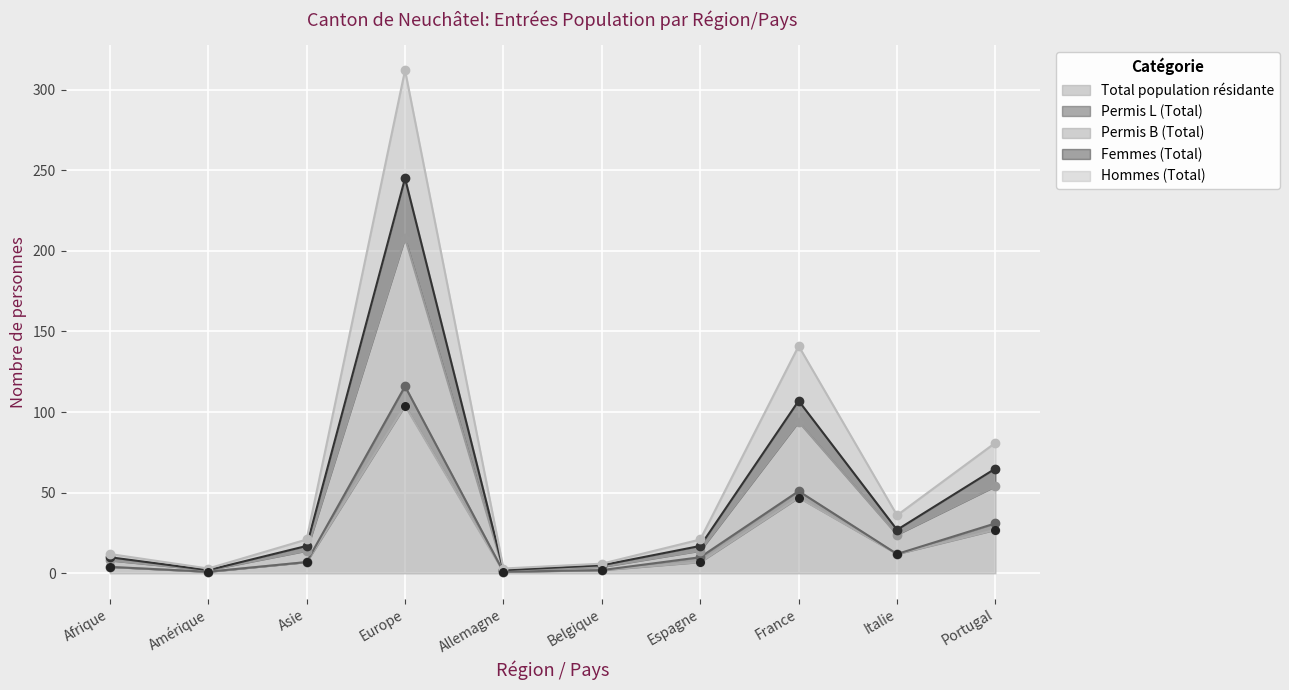

Is the value of Hommes (Total) at Asie greater than the value of Total population résidante at Asie?

No